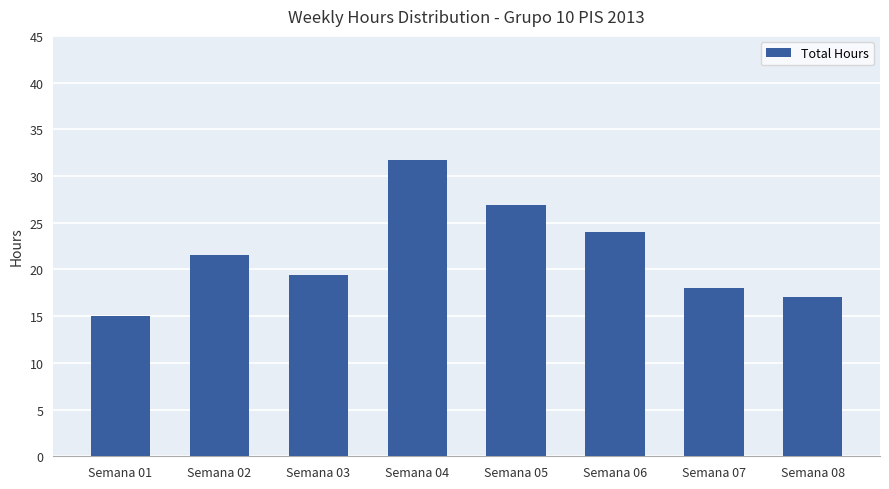

What is the difference between the values at Semana 08 and Semana 02?

4.5